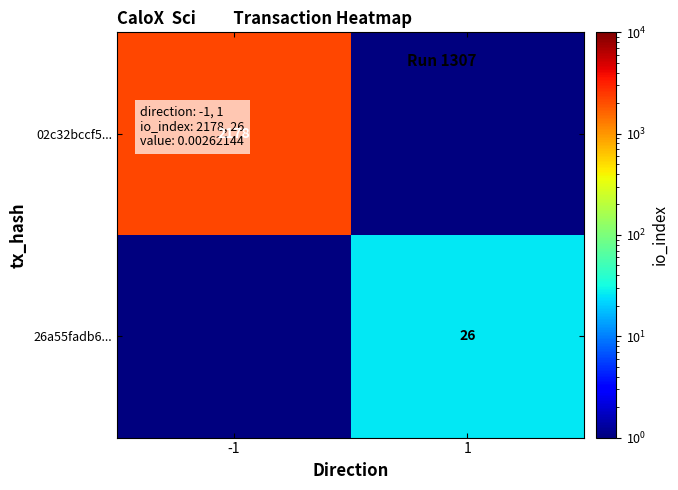

The 02c32bccf5... series shows 3117.4 at -1. True or false?

False